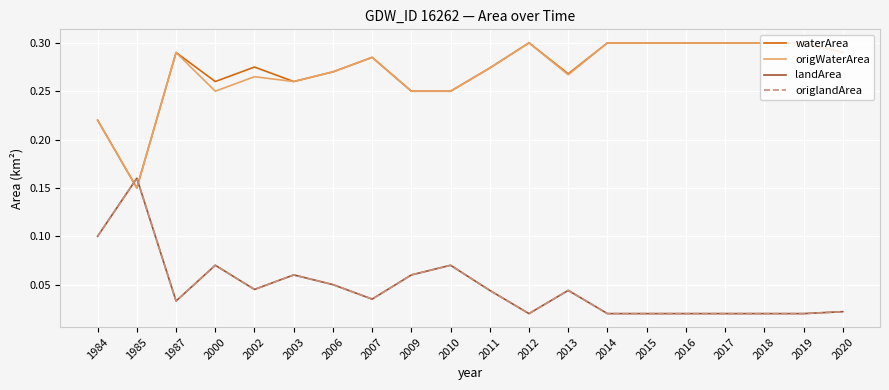

Rank the series at 2012 from lowest to highest value.

landArea, origlandArea, waterArea, origWaterArea